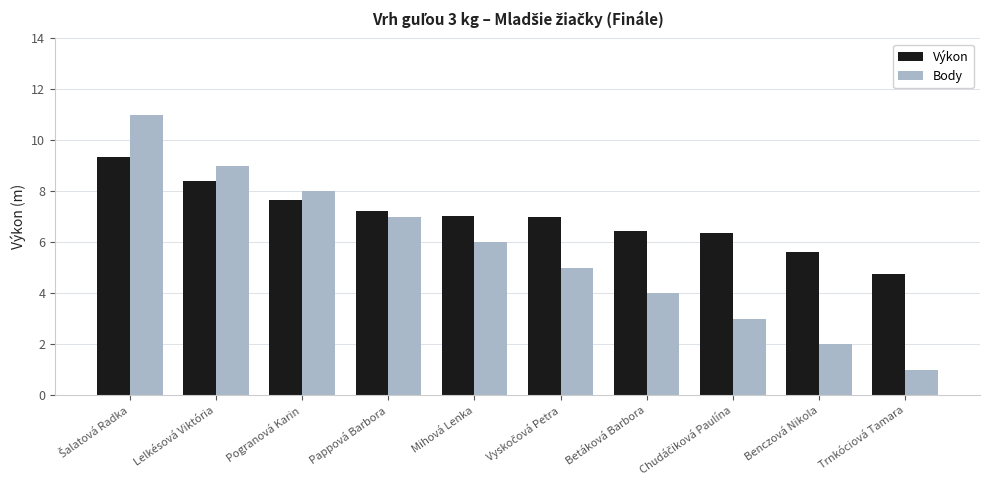

What is the total value across all series at Trnkóciová Tamara?

5.7